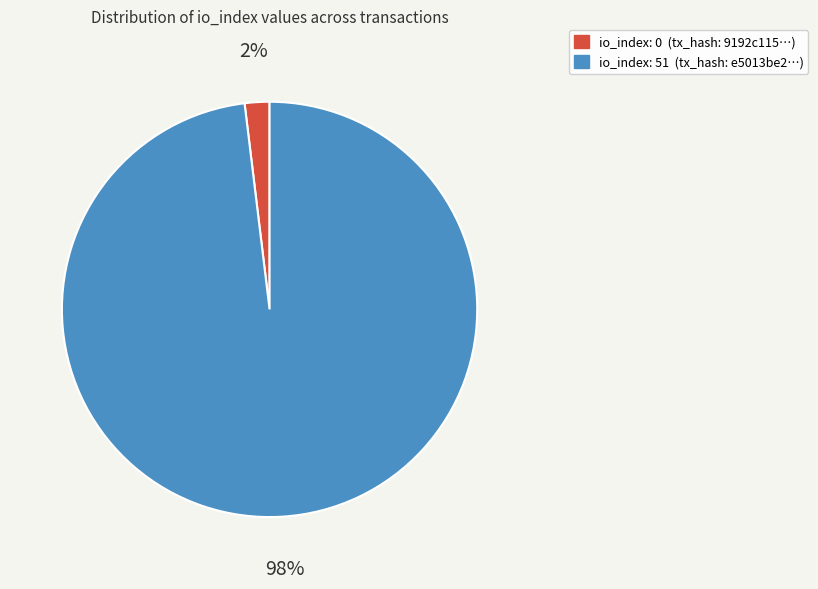

Is there any slice that represents more than half of the pie?

Yes